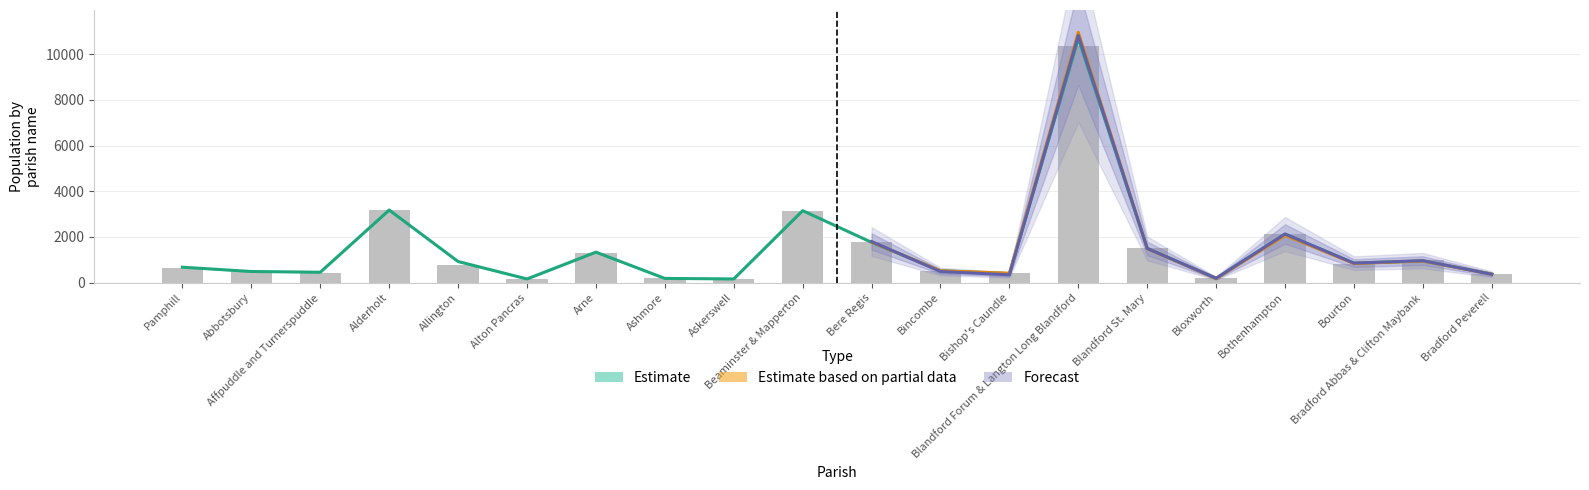

The value of year_2013 at 8 is 161. True or false?

True